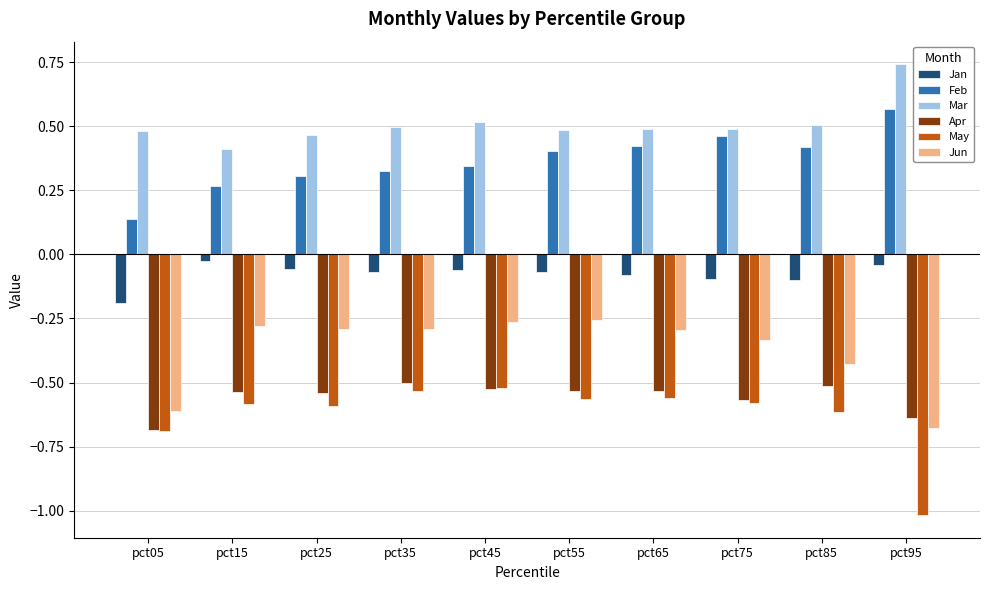

Rank the series by their maximum value, from highest to lowest.

Mar, Feb, Jan, Jun, Apr, May